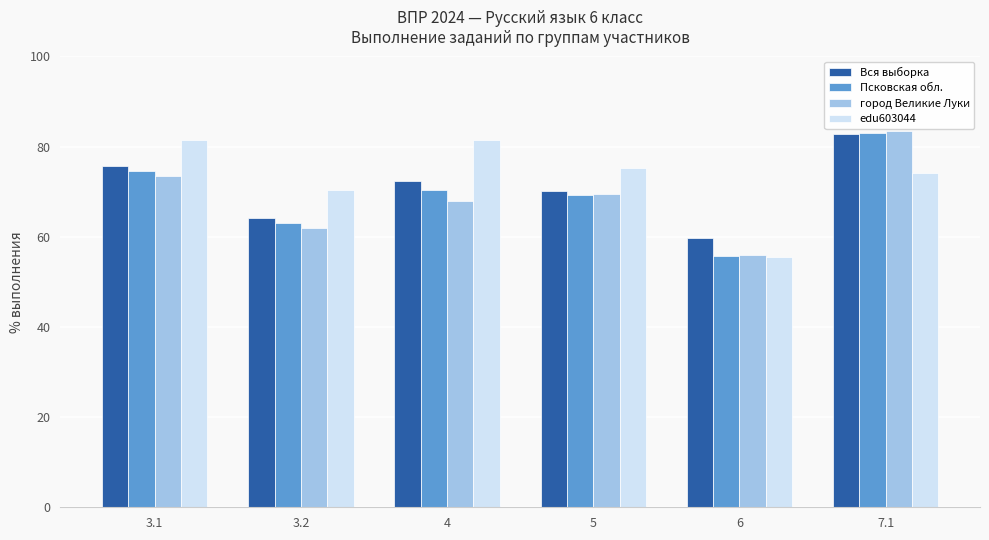

Is it true that edu603044 equals 49.0 at 5?

False